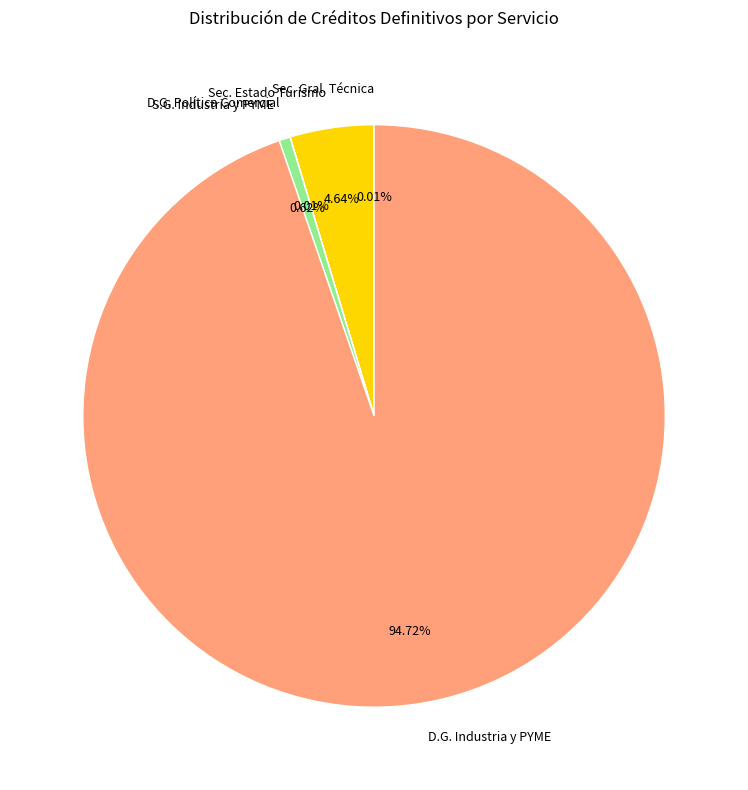

Approximately how many times larger is the value at Sec. Estado Turismo compared to S.G. Industria y PYME?

7.5